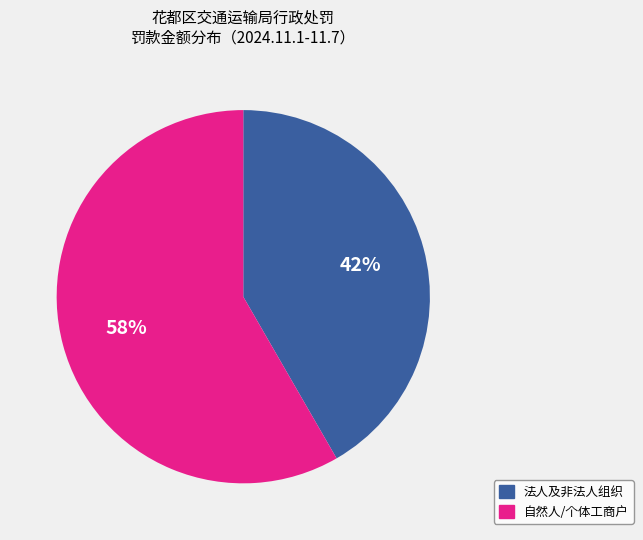

Is there any slice that represents more than half of the pie?

Yes